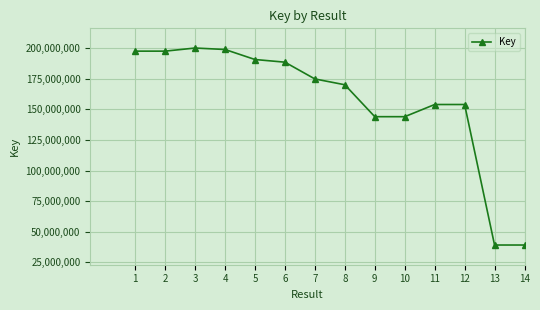

How many lines are shown in the chart?

1